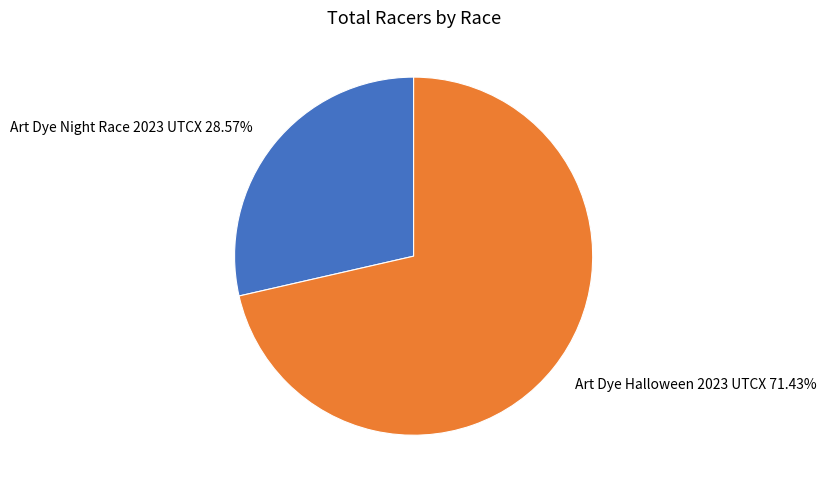

Between Art Dye Halloween 2023 UTCX and Art Dye Night Race 2023 UTCX, which is larger?

Art Dye Halloween 2023 UTCX